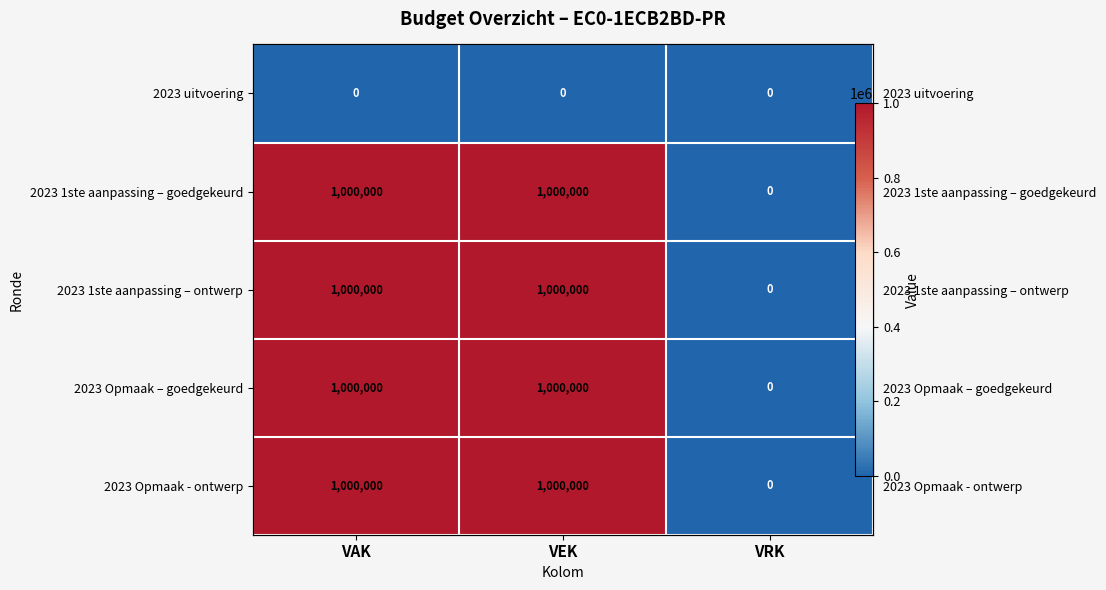

At which category is the sum across all series the highest?

VAK